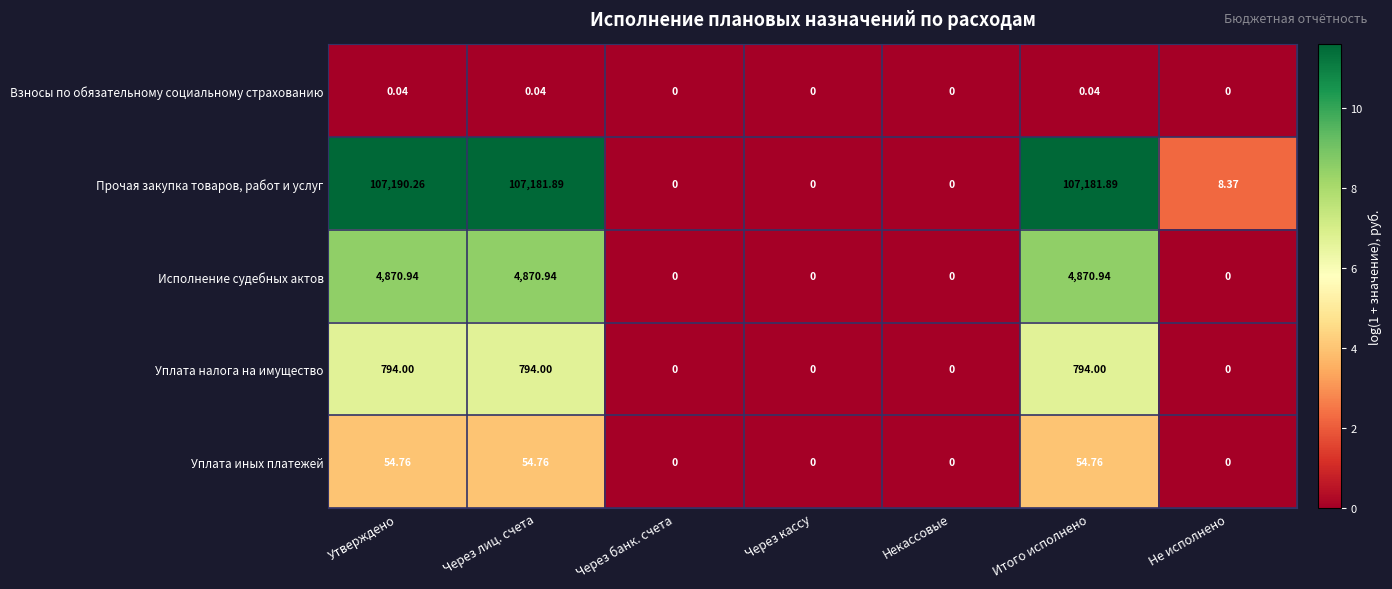

At Итого исполнено, list the series in order from smallest to largest.

Взносы по обязательному социальному страхованию, Уплата иных платежей, Уплата налога на имущество, Исполнение судебных актов, Прочая закупка товаров, работ и услуг